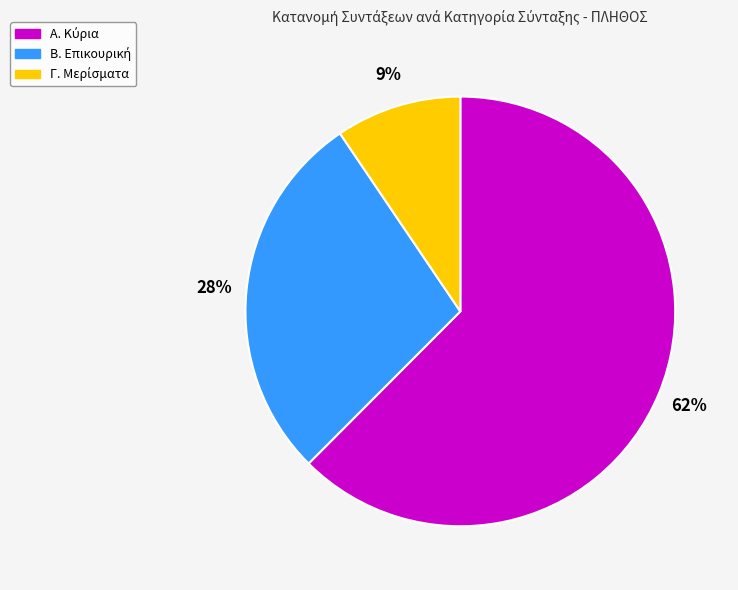

To the nearest percent, what is the average slice percentage?

33%